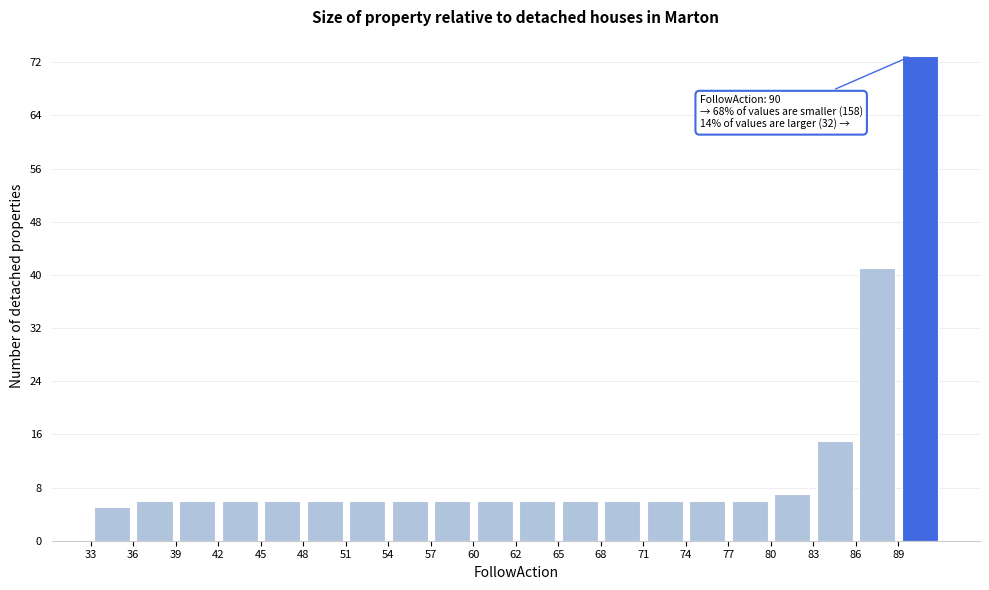

Which range on the x-axis has the tallest bar?

89.05 to 92.00